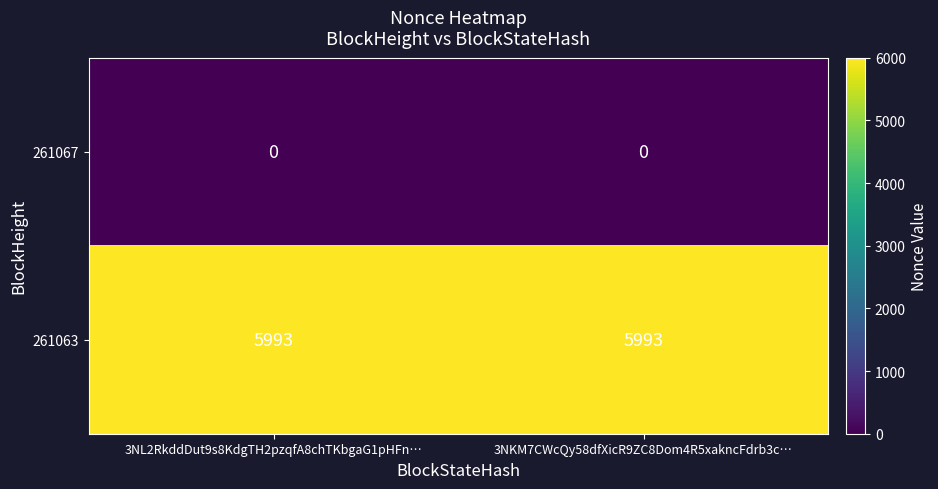

What is the sum of the 261063 values at 3NL2RkddDut9s8KdgTH2pzqfA8chTKbgaG1pHFn… and 3NKM7CWcQy58dfXicR9ZC8Dom4R5xakncFdrb3c…?

11986